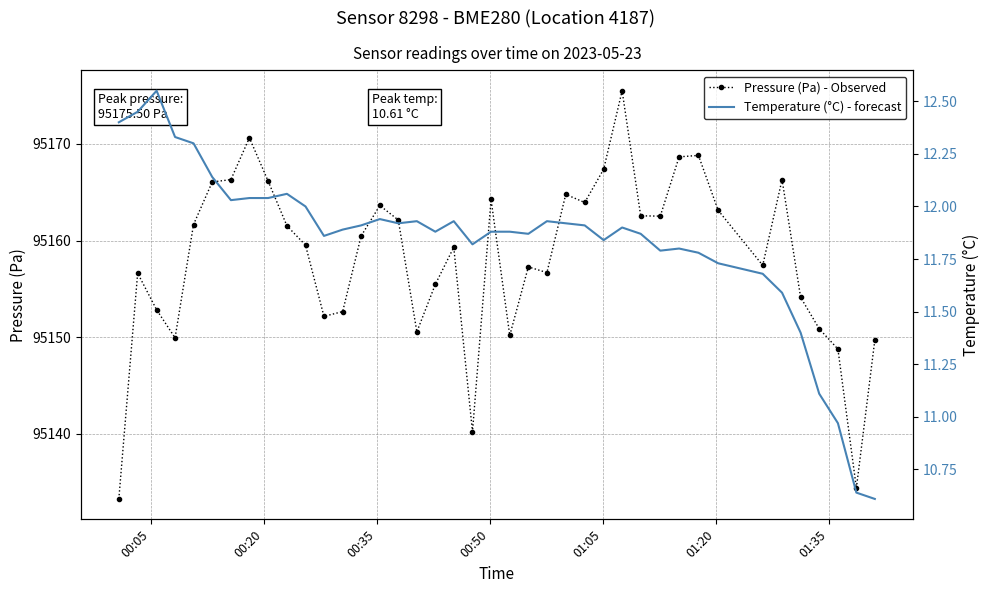

What is the value of the Pressure (Pa) - Observed point at the 7th from the left?

95166.3